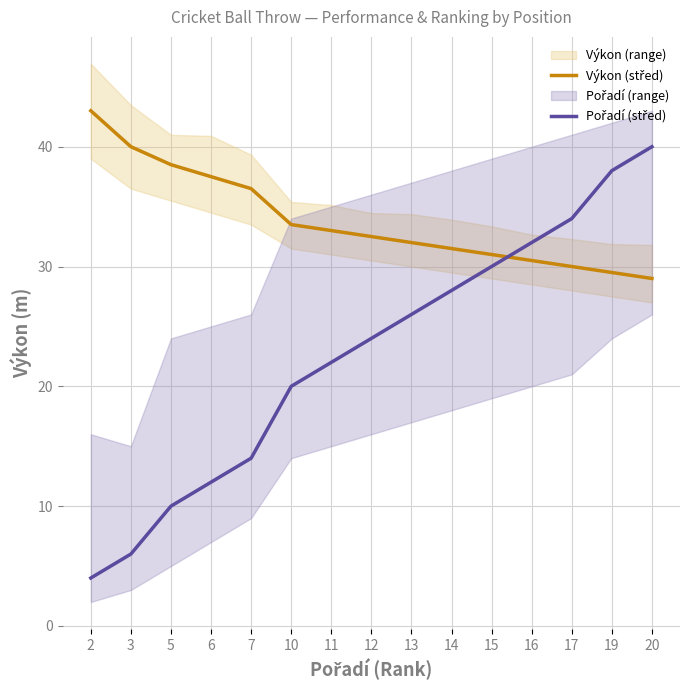

What is the average value of the Pořadí (střed) series?

22.7